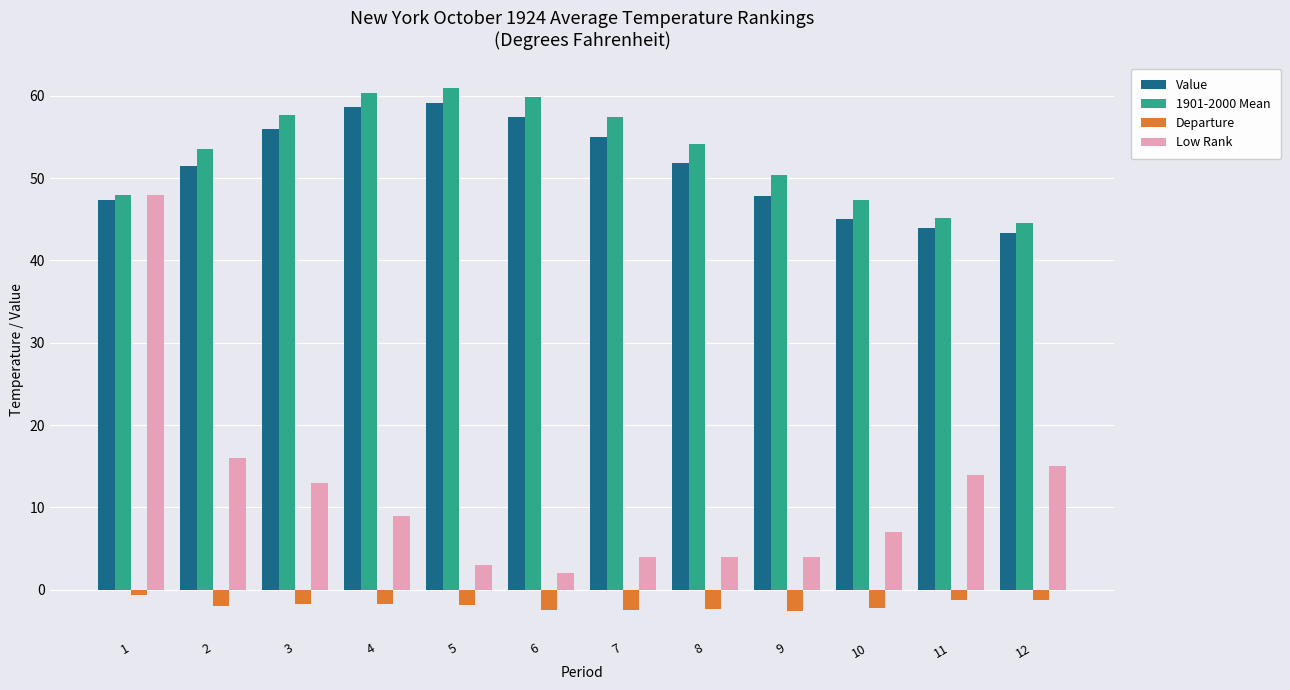

At 10, list the series in order from largest to smallest.

1901-2000 Mean, Value, Low Rank, Departure